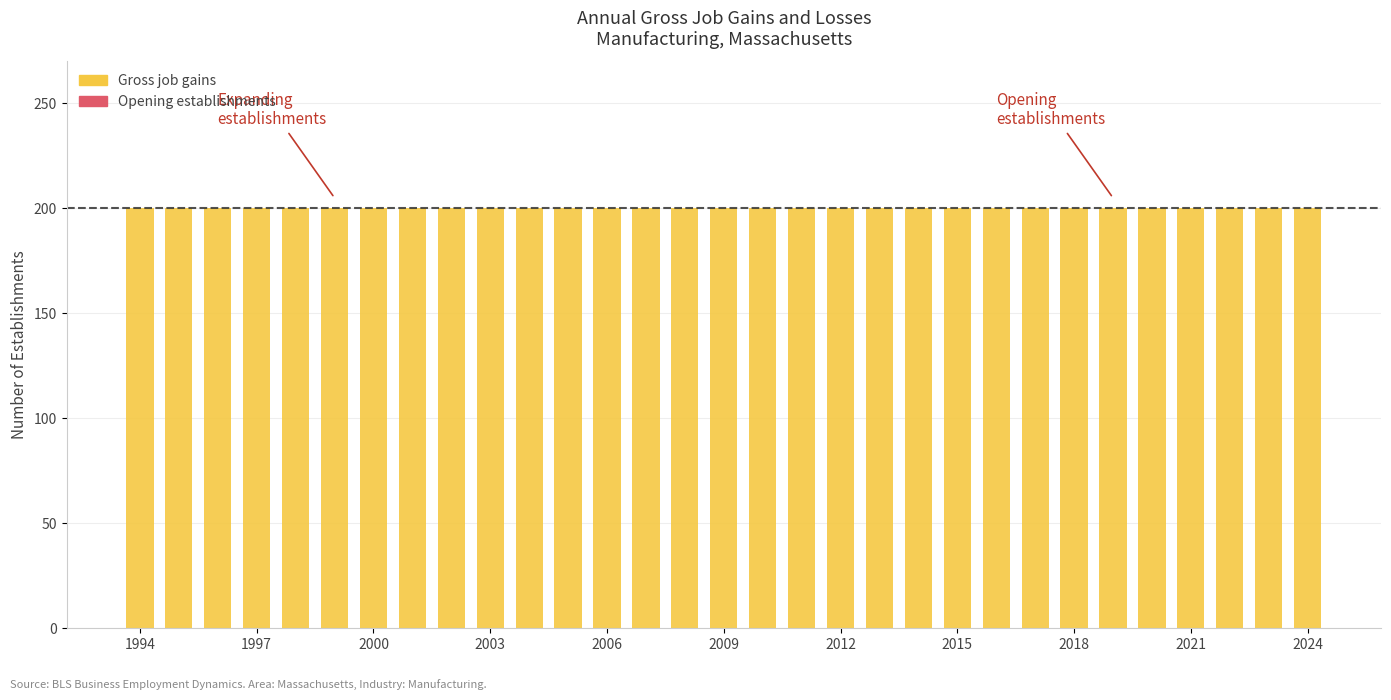

At which category does the chart reach its peak across all series?

1994